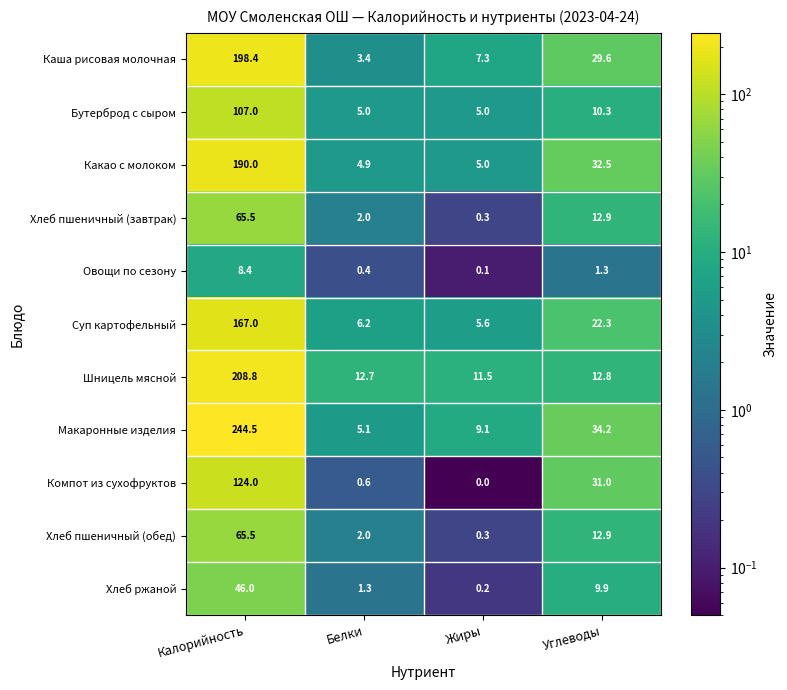

What is the sum of all Каша рисовая молочная values?

238.7